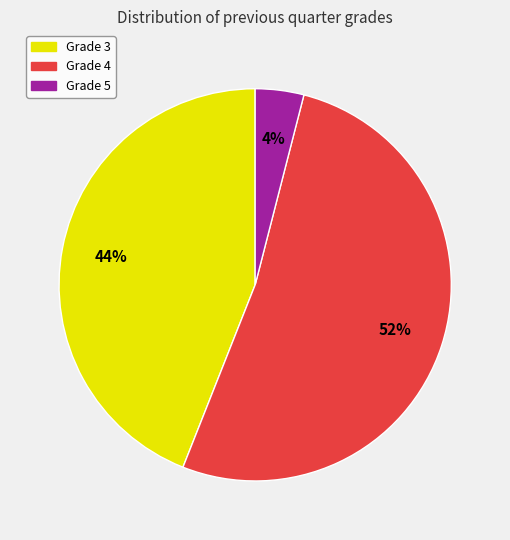

To the nearest percent, what is the average slice percentage?

33%